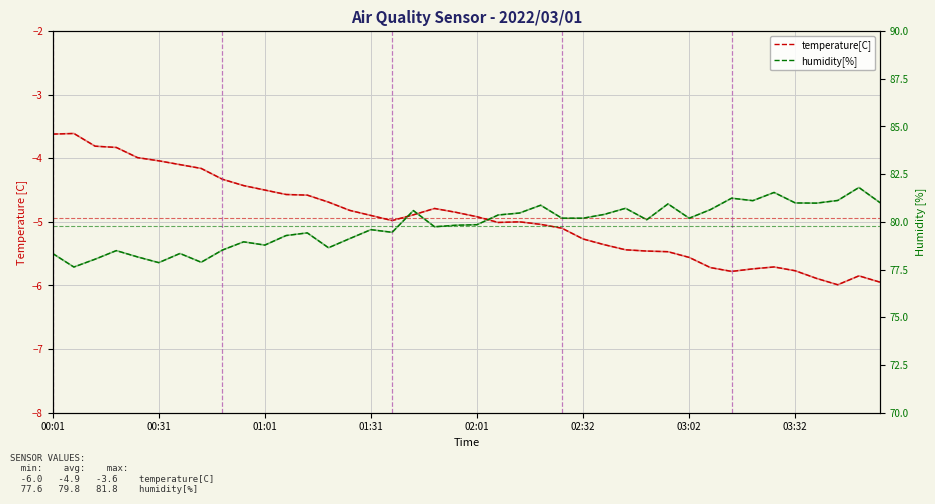

What is the sum of the temperature[C] values at 24 and 00:01?

-8.7